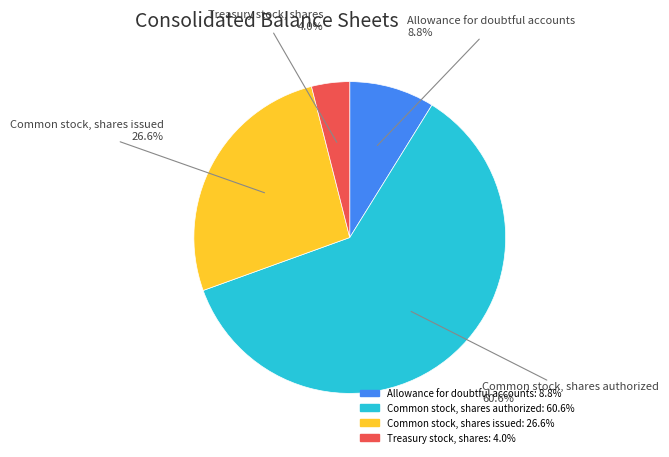

Is Allowance for doubtful accounts the majority of the pie?

No